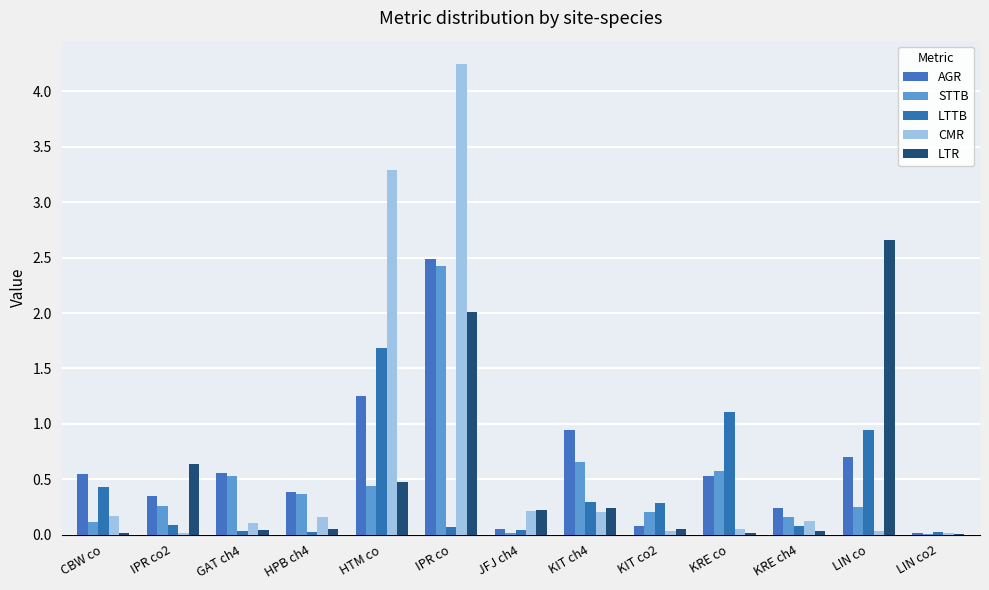

What value does the LTTB series have at KIT co2?

0.3